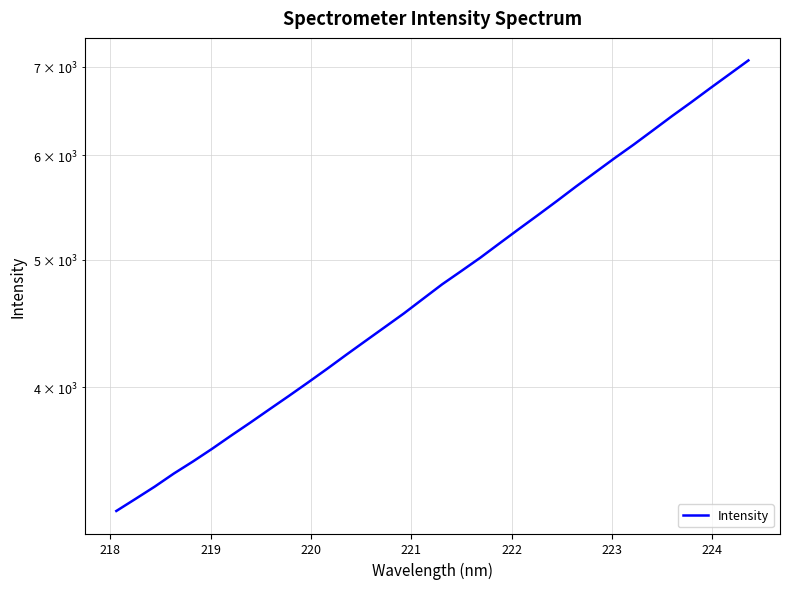

How many lines are shown in the chart?

1